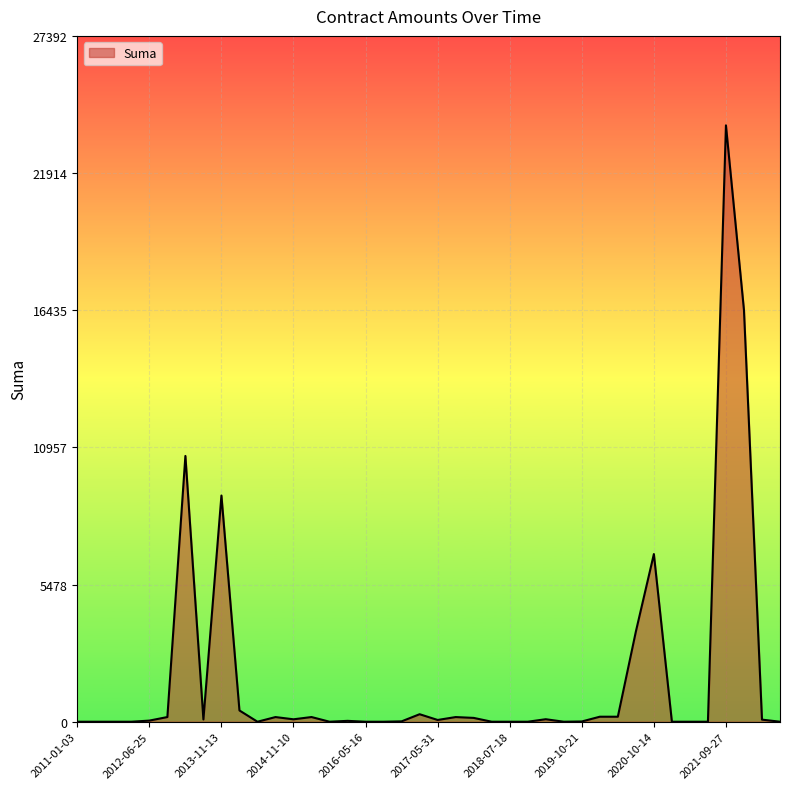

What is the difference between the maximum and minimum values?

23820.0